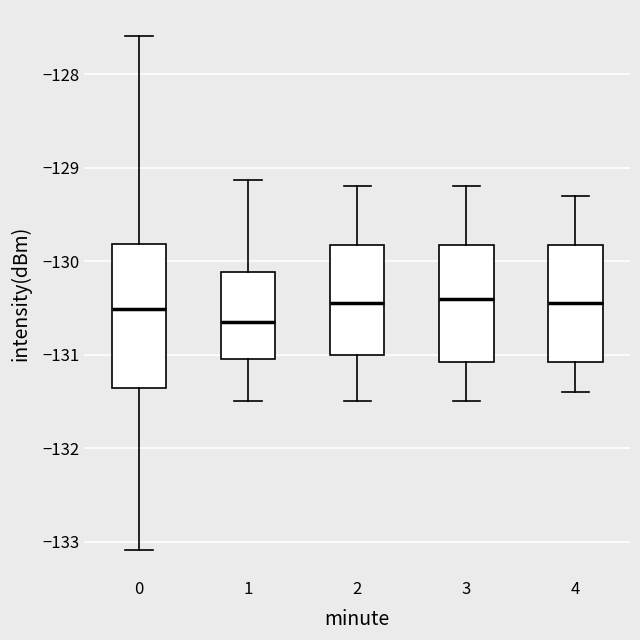

Which box is the tallest, from its lower edge to its upper edge?

0